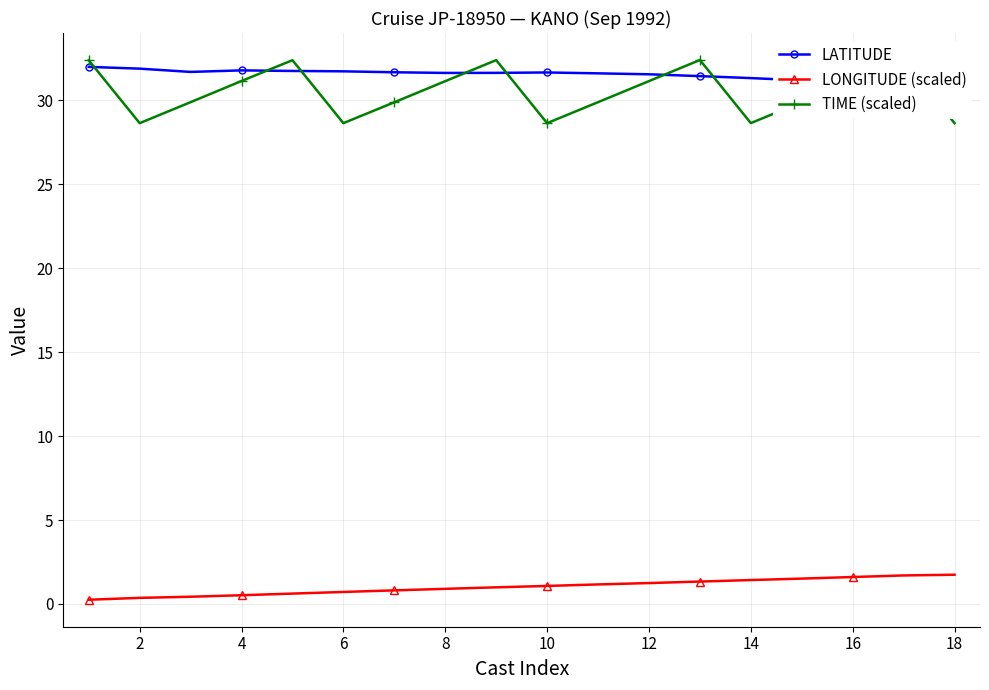

After their last crossing, which series has the higher values: LATITUDE or TIME (scaled)?

LATITUDE